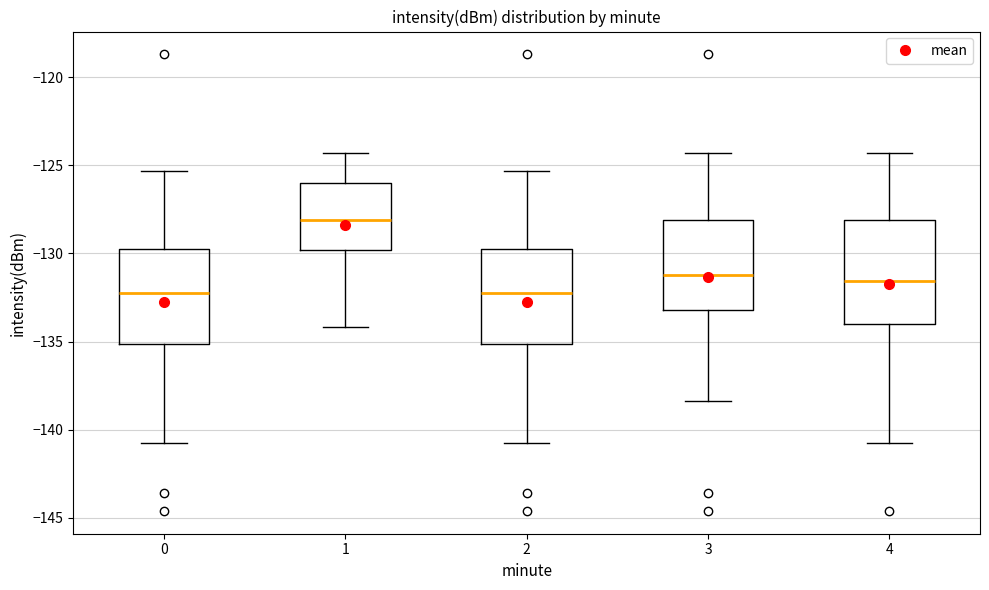

Which box is the tallest, from its lower edge to its upper edge?

4